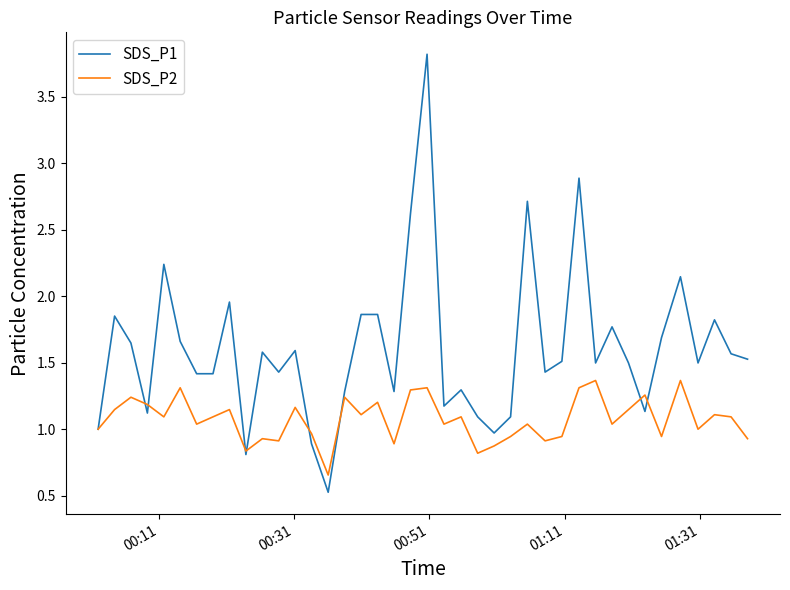

What is the sum of all SDS_P1 values?

64.2